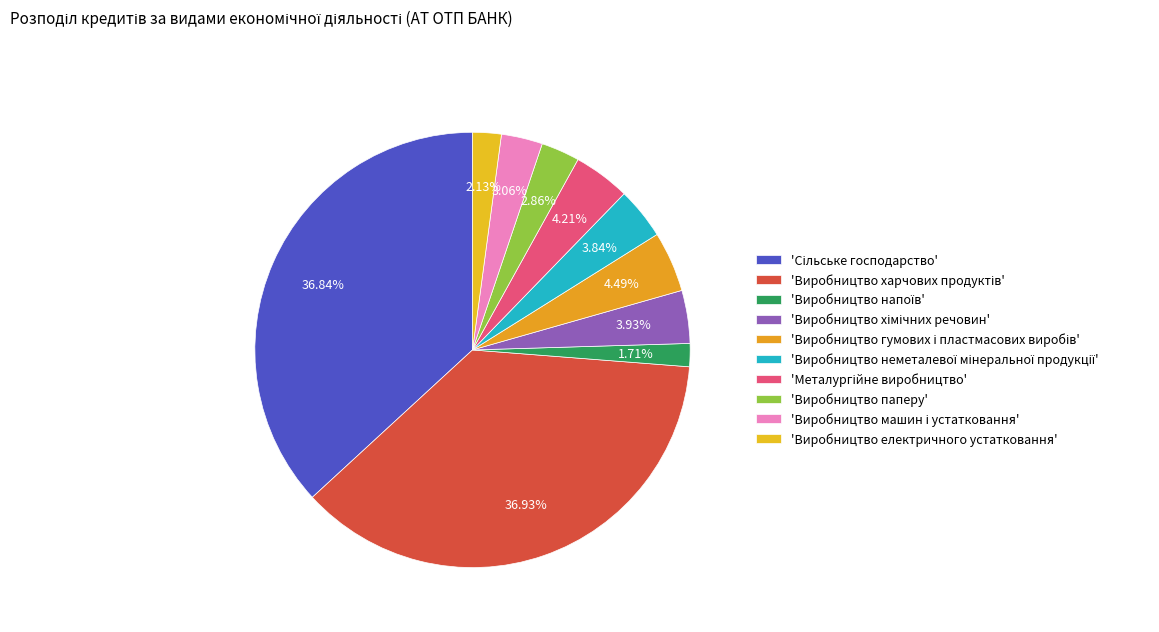

Count the number of slices in the pie.

10